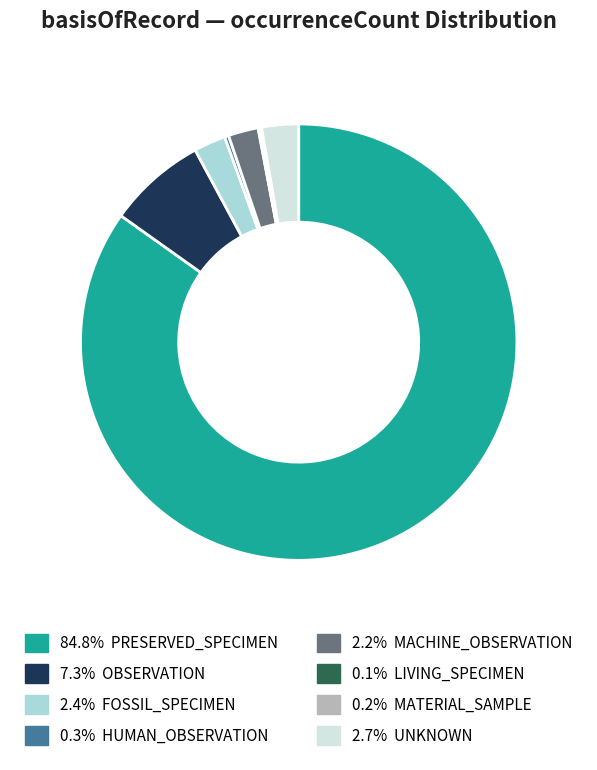

Does any single category account for the majority?

Yes